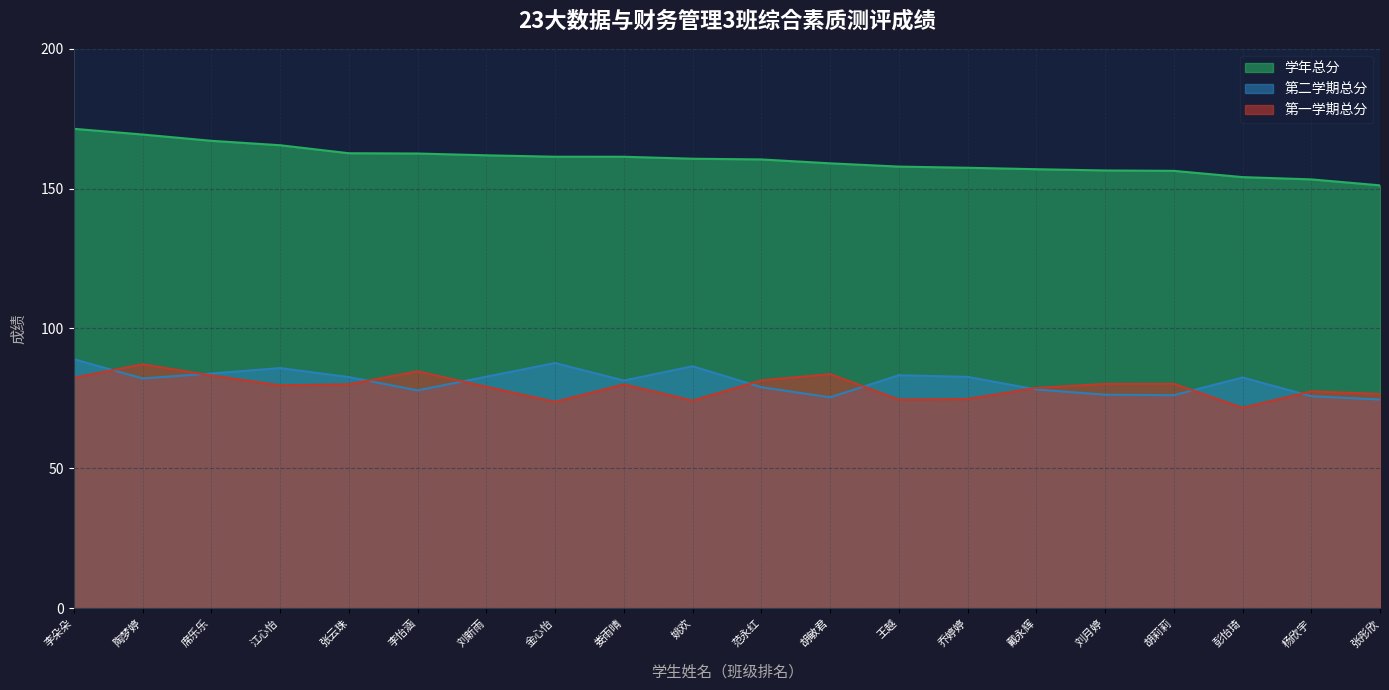

At 张彤欣, list the series in order from largest to smallest.

学年总分, 第一学期总分, 第二学期总分